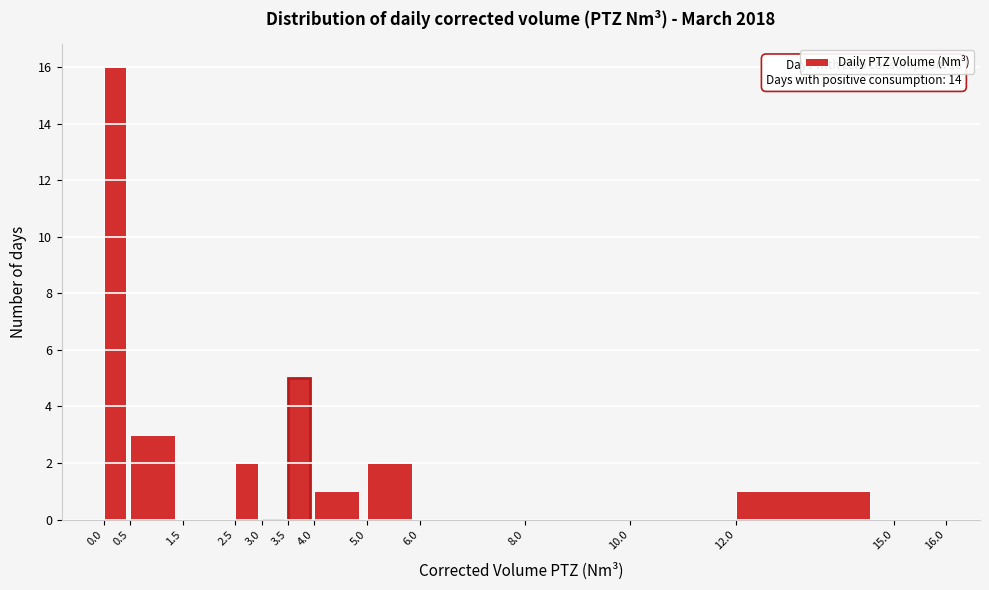

Which range on the x-axis has the tallest bar?

0.0 to 0.5